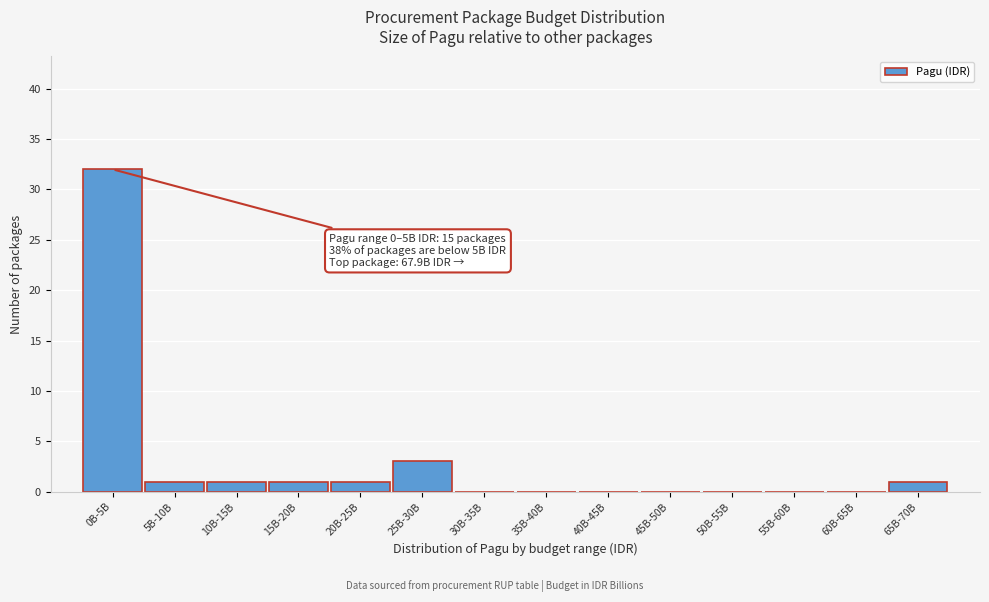

Reading right to left, list all the values displayed in this chart.

65B-70B=1	60B-65B=0	55B-60B=0	50B-55B=0	45B-50B=0	40B-45B=0	35B-40B=0	30B-35B=0	25B-30B=3	20B-25B=1	15B-20B=1	10B-15B=1	5B-10B=1	0B-5B=32